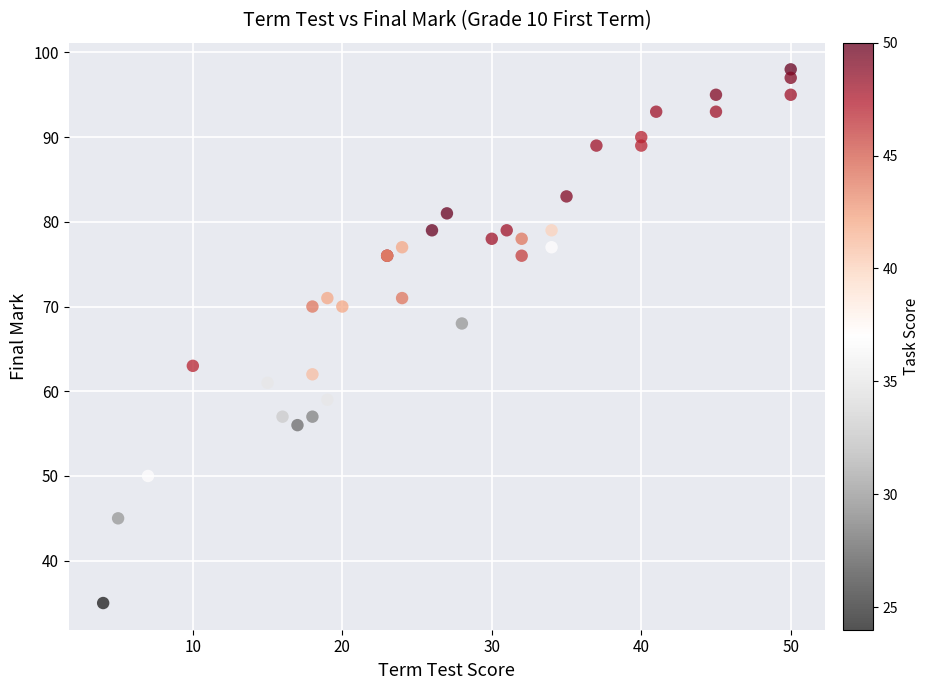

What Y value in the scatter plot is closest to 66?

68